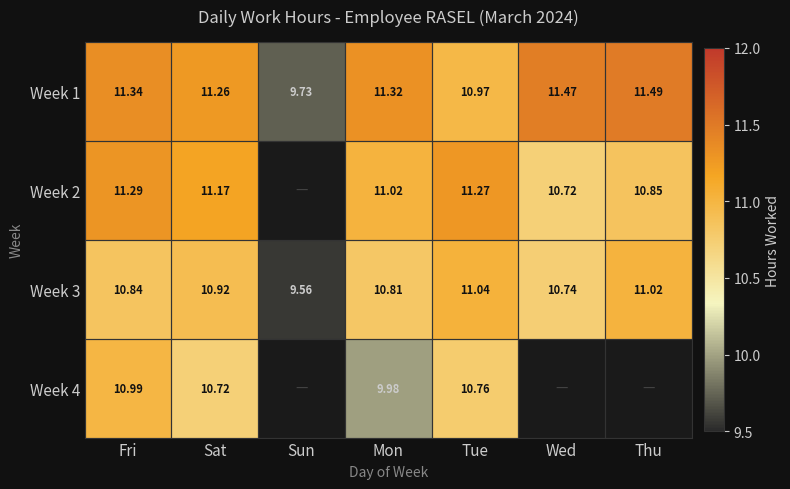

True or false: Week 2 has a value of 11.2 at Sat.

True